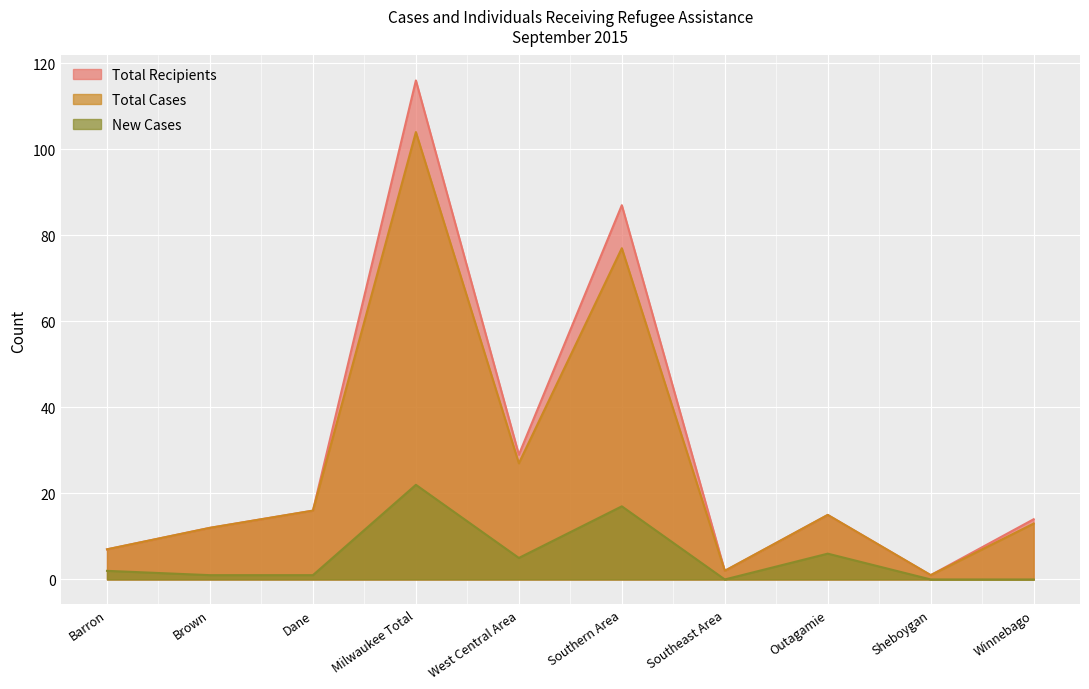

At Dane, list the series in order from largest to smallest.

Total Cases, Total Recipients, New Cases